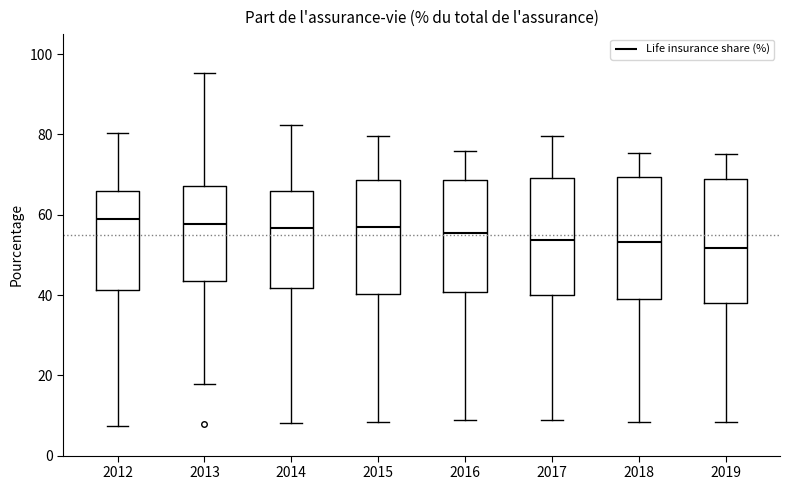

Reading left to right, transcribe this box plot: for each box, give where its median line is, the range the box spans, and where its two whiskers end, as read against the y-axis. The values are not printed on the chart, so give them approximately, as read against the axis.

2012: median 58, box 42 to 66, whiskers 8 to 80
2013: median 58, box 44 to 68, whiskers 18 to 96
2014: median 56, box 42 to 66, whiskers 8 to 82
2015: median 58, box 40 to 68, whiskers 8 to 80
2016: median 56, box 40 to 68, whiskers 8 to 76
2017: median 54, box 40 to 70, whiskers 8 to 80
2018: median 54, box 40 to 70, whiskers 8 to 76
2019: median 52, box 38 to 68, whiskers 8 to 76